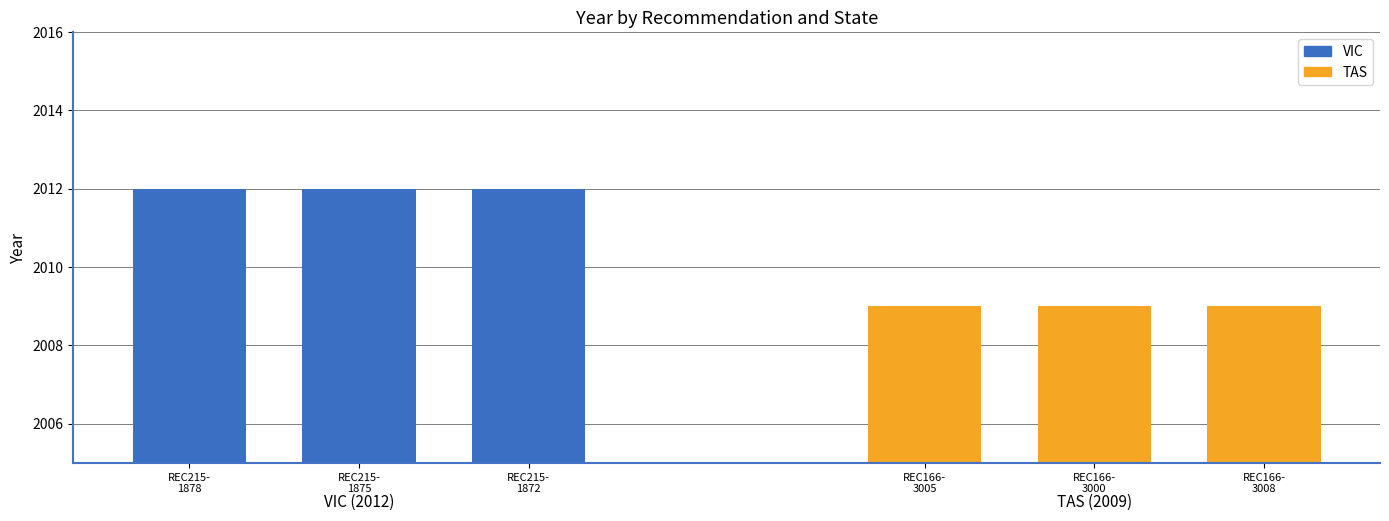

What are all the series names shown in the legend?

VIC, TAS